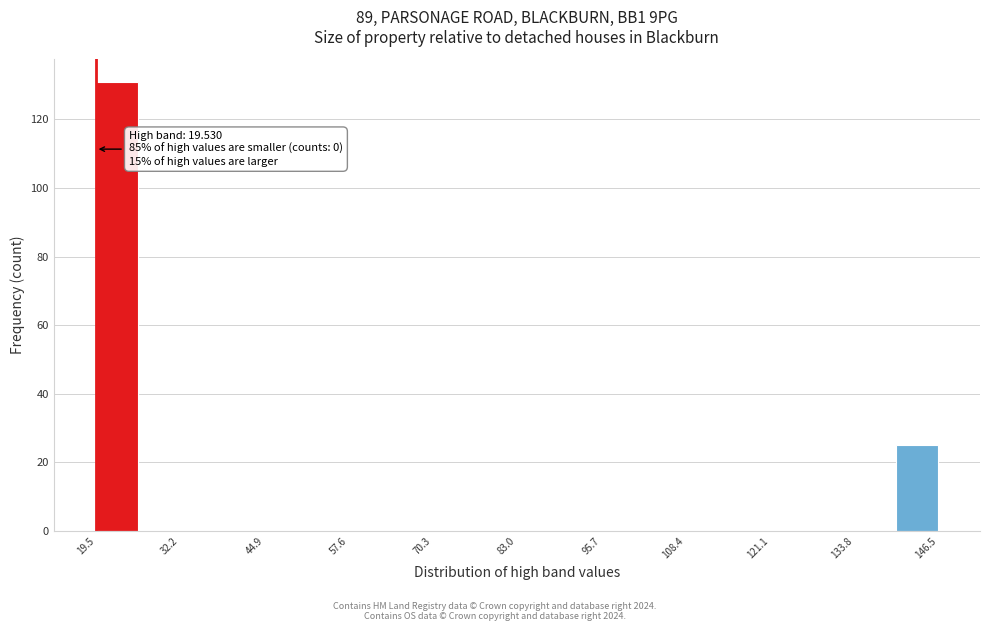

Around what value on the x-axis is the tallest bar? Give the approximate position of its centre, as read against the axis.

22